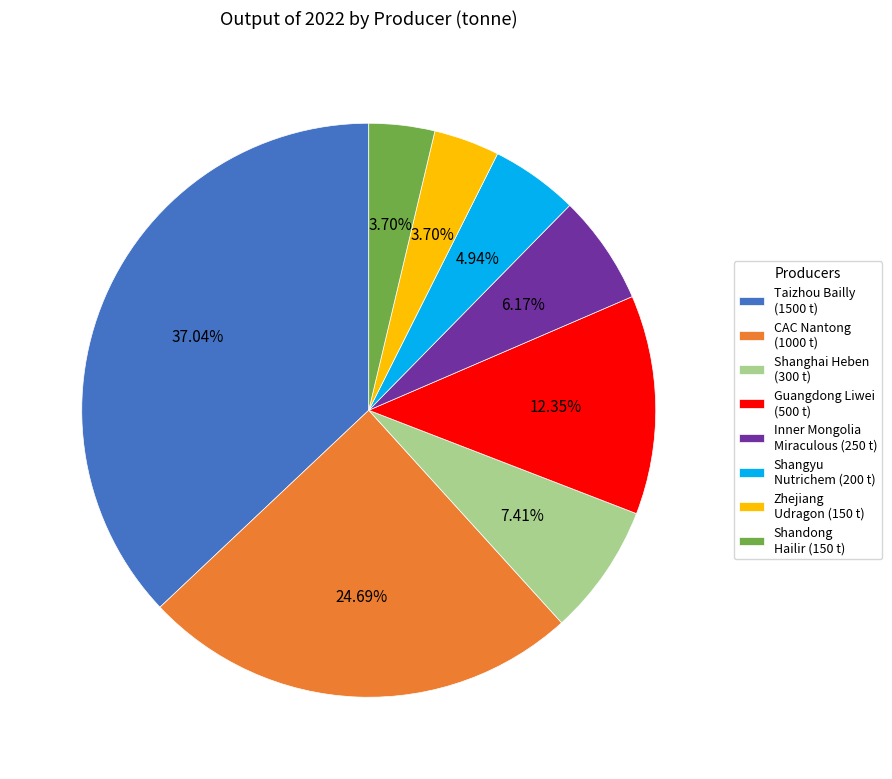

Is CAC Nantong (1000 t) the majority of the pie?

No